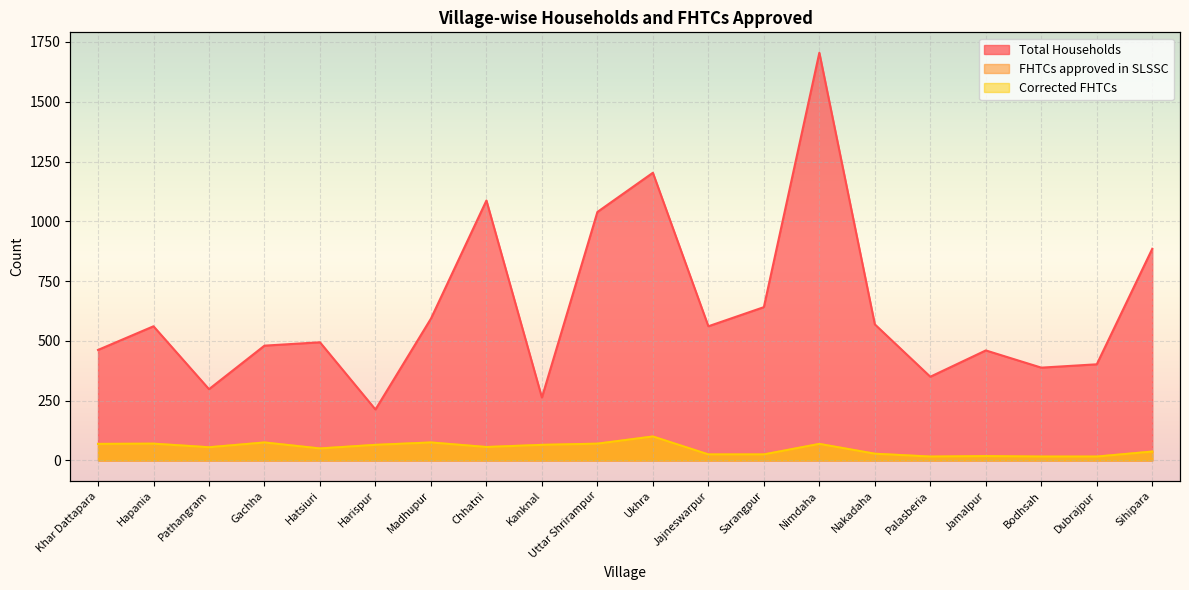

What is the spread (max minus min) of values at Palasberia?

334